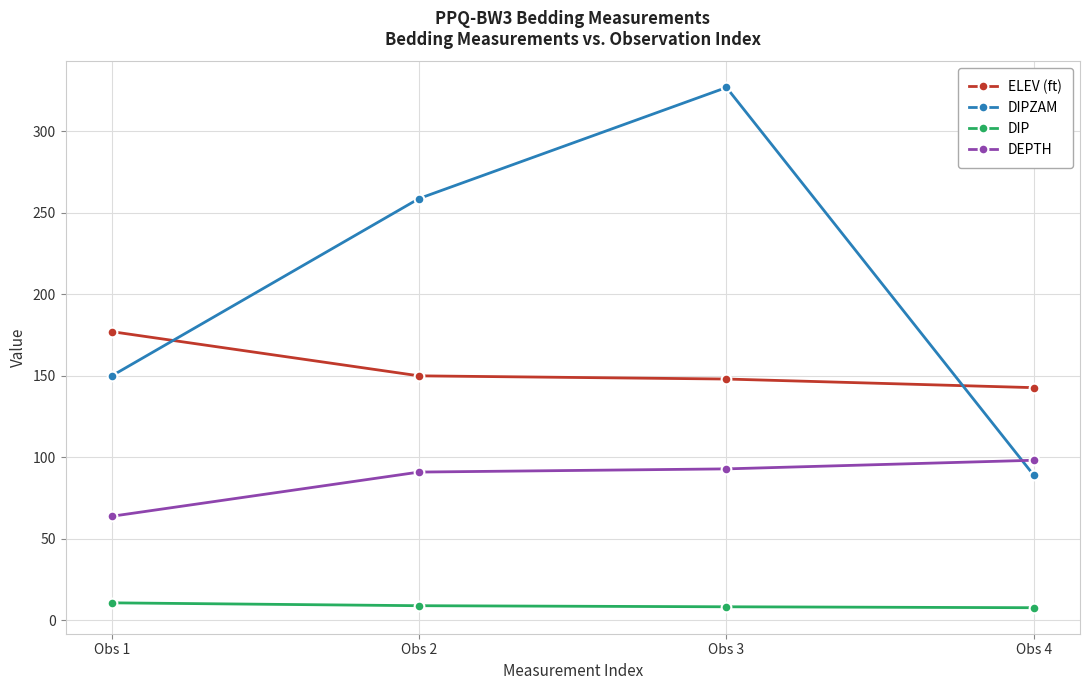

What are all the series names shown in the legend?

ELEV (ft), DIPZAM, DIP, DEPTH